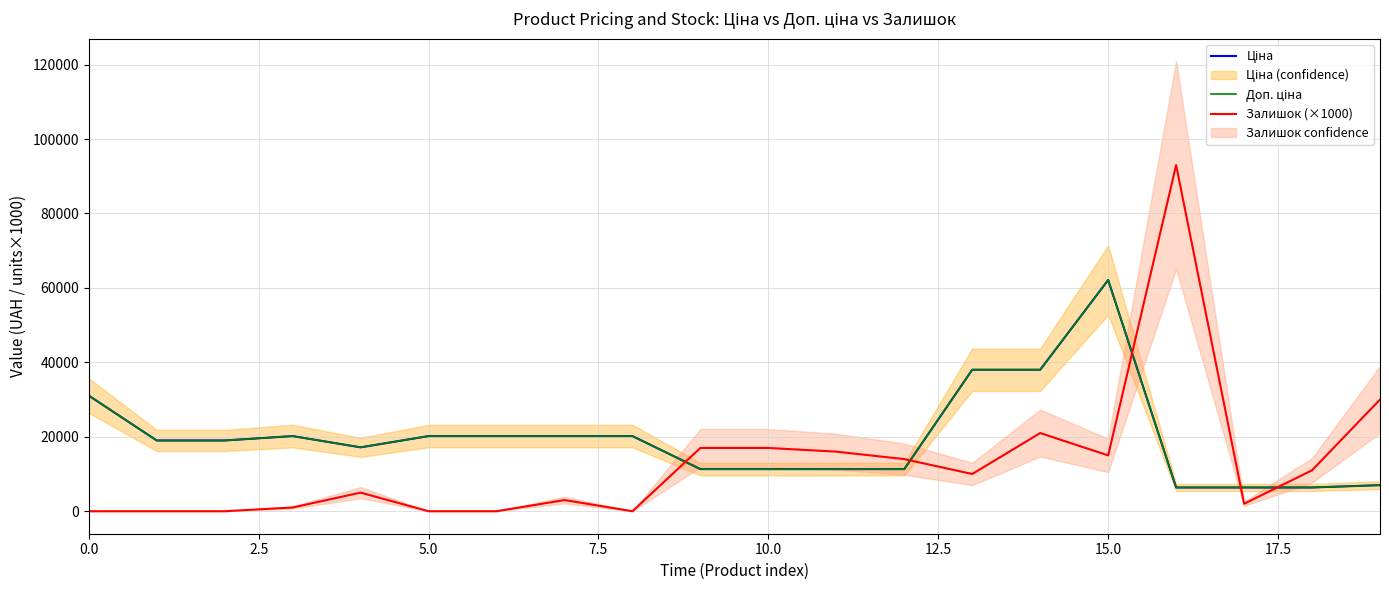

The value of Доп. ціна at 2.5 is 12796.5. True or false?

False